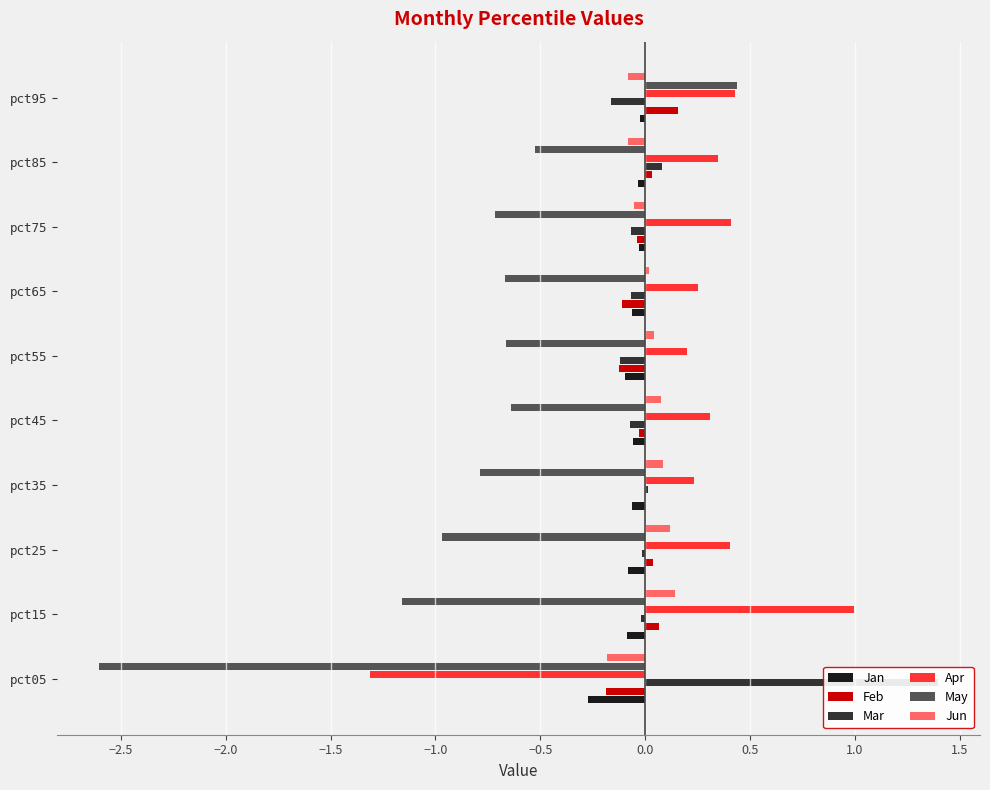

Which series has the largest total across all categories?

Apr